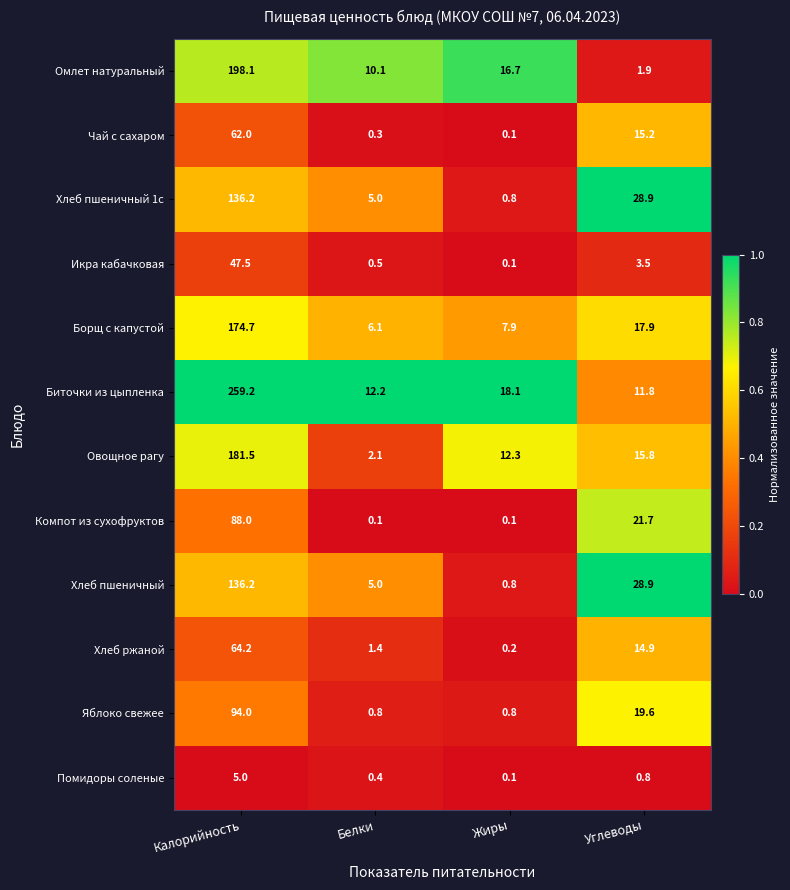

What is the difference between the maximum and minimum values in the Борщ с капустой series?

168.6